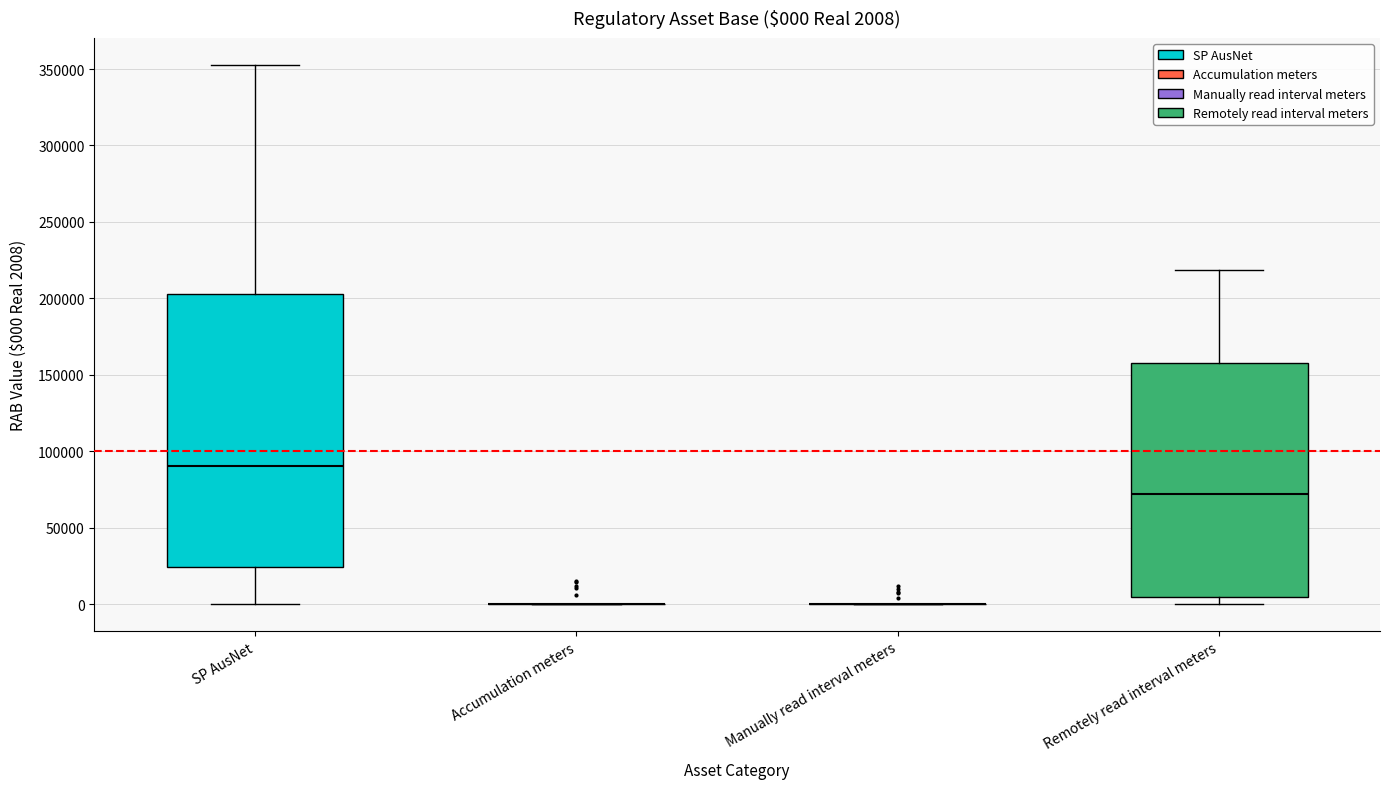

Comparing the boxes themselves (not the whiskers), which one is the tallest?

SP AusNet